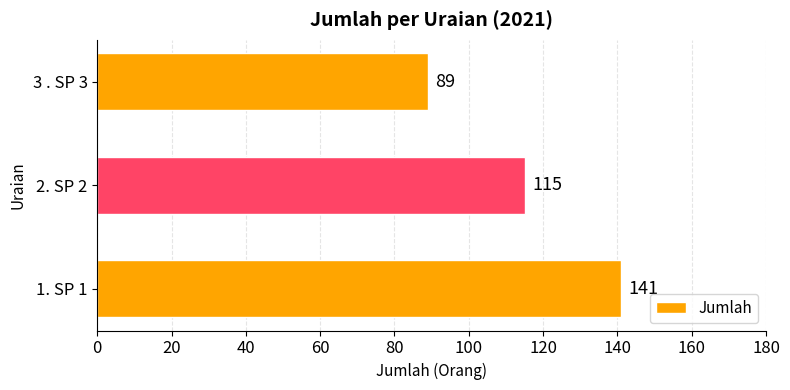

What is the ratio of the value at 3 . SP 3 to the value at 2. SP 2?

0.8